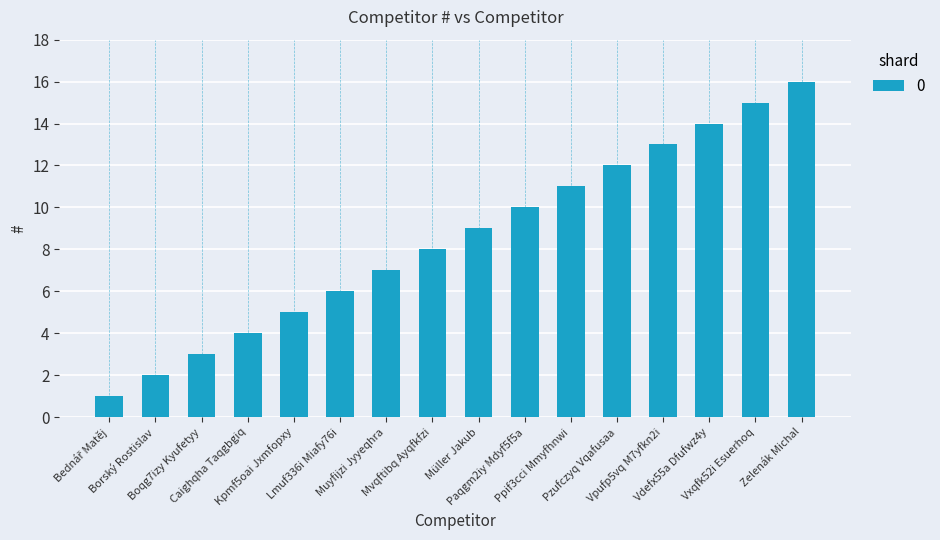

What is the sum of all values?

136